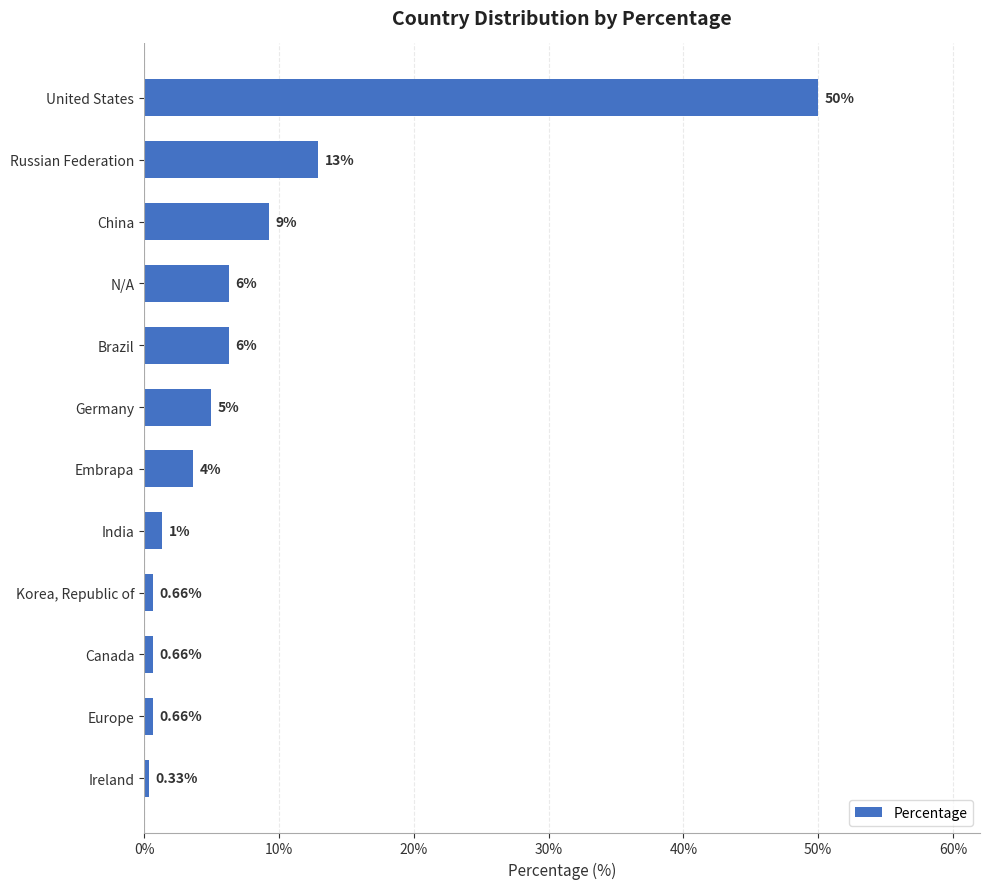

How many categories are shown in the chart?

12